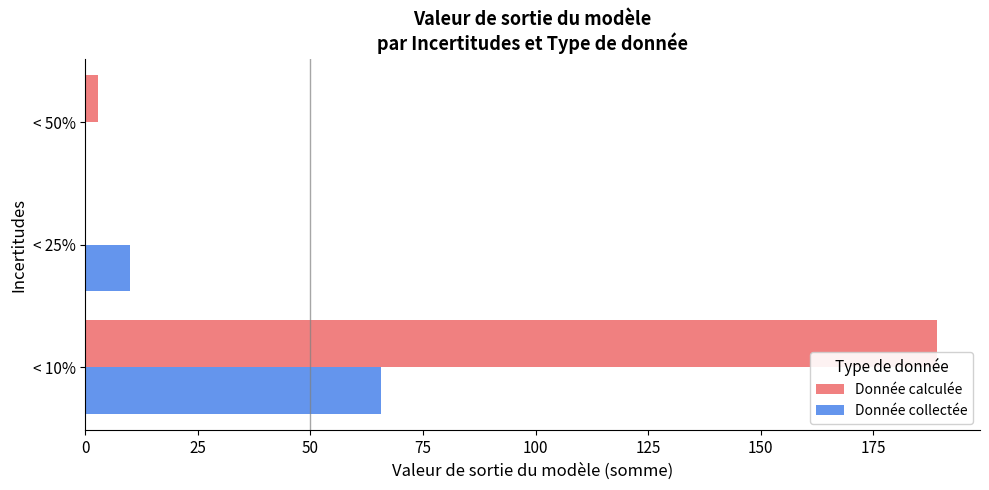

What is the total value across all series at < 25%?

10.0